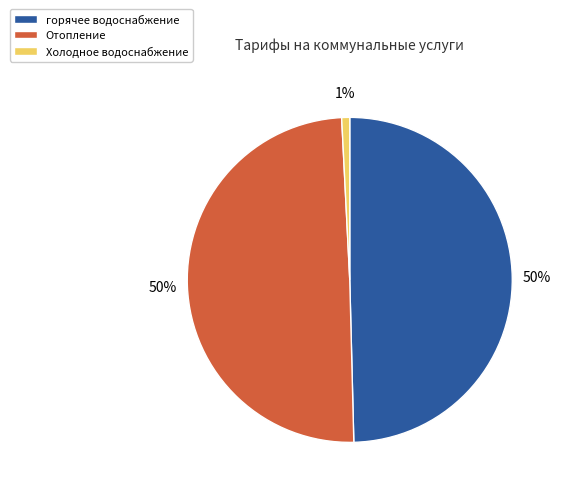

Which has a higher value, Холодное водоснабжение or Отопление?

Отопление